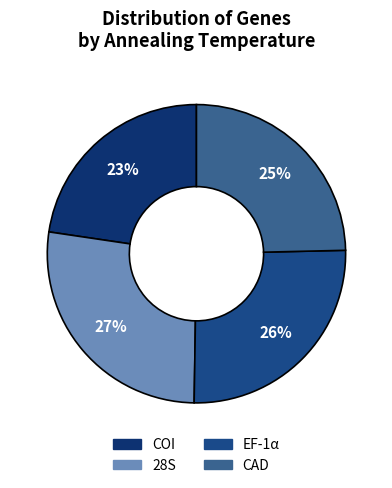

To the nearest percent, what percentage of the pie is COI?

23%